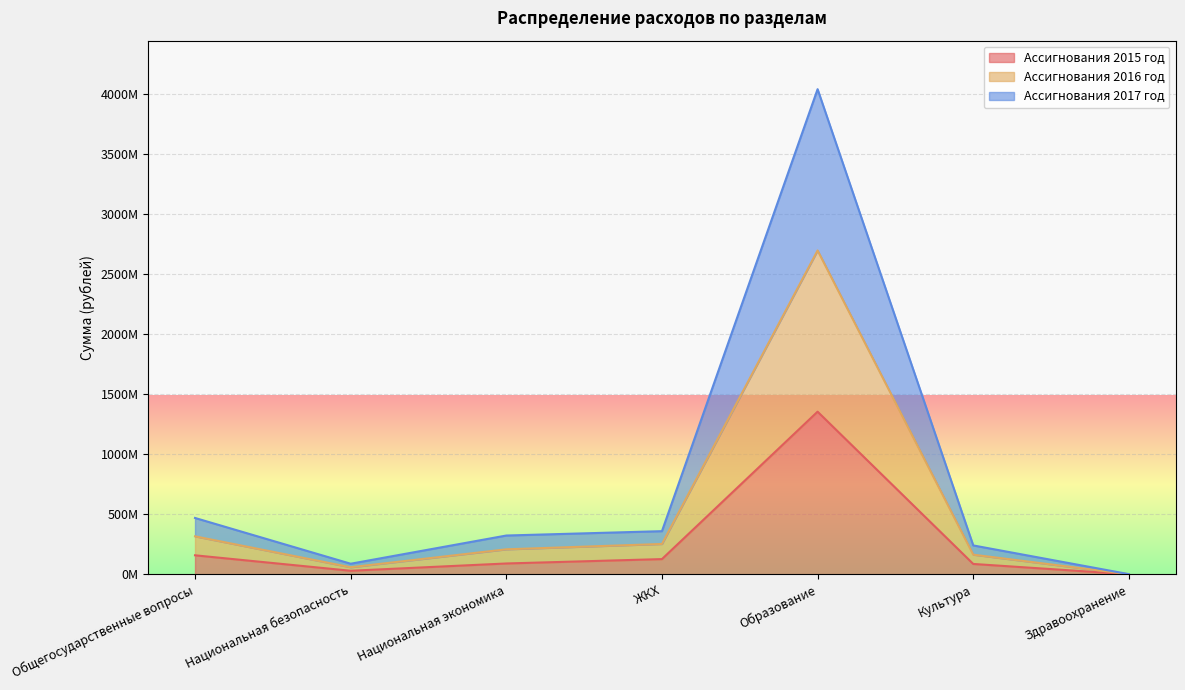

What position from the right is Культура?

2